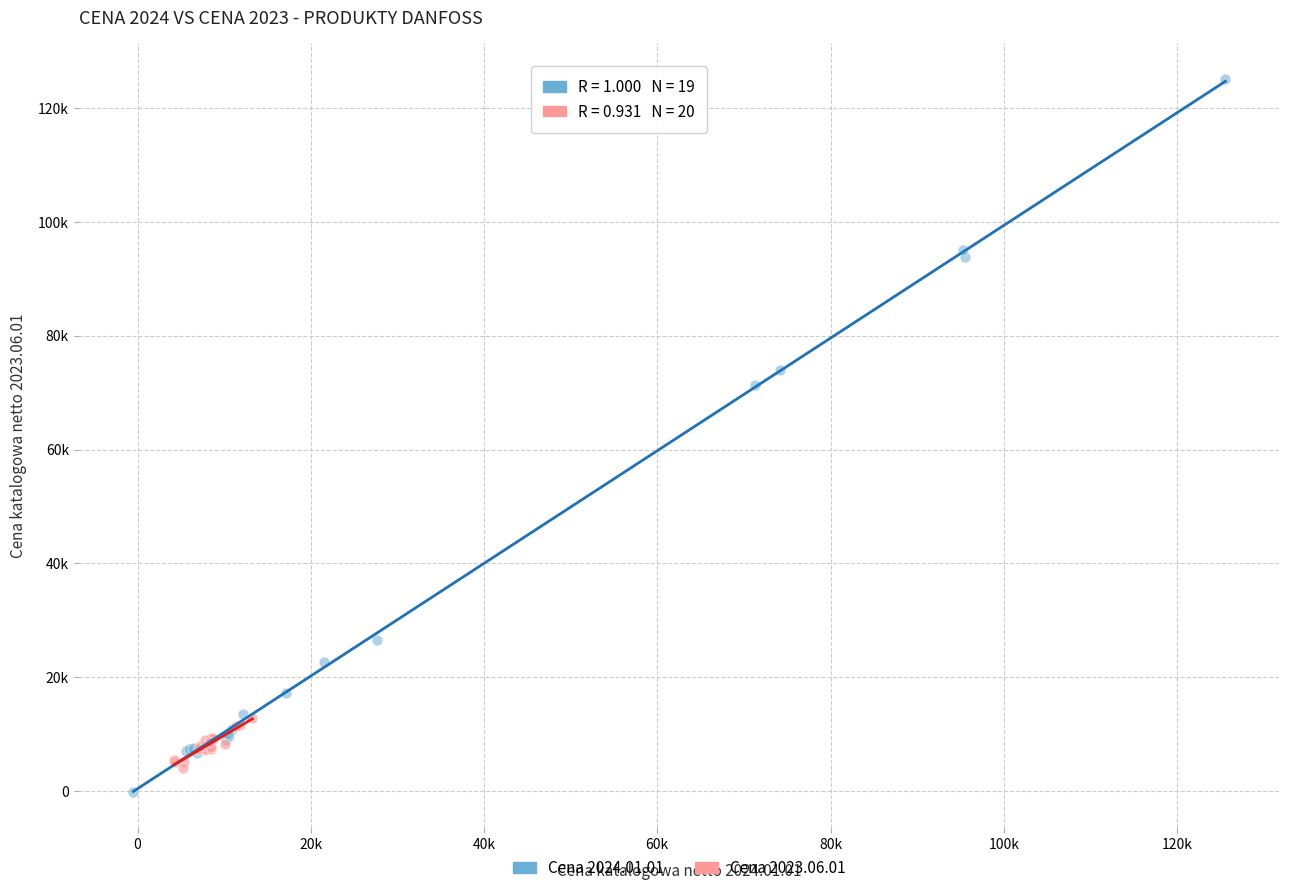

Which series has the largest Y range (max minus min)?

Cena 2024.01.01